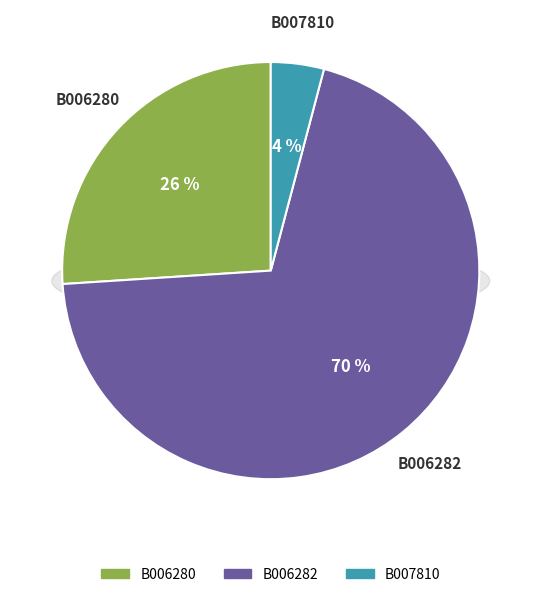

Is there a majority slice in this chart?

Yes